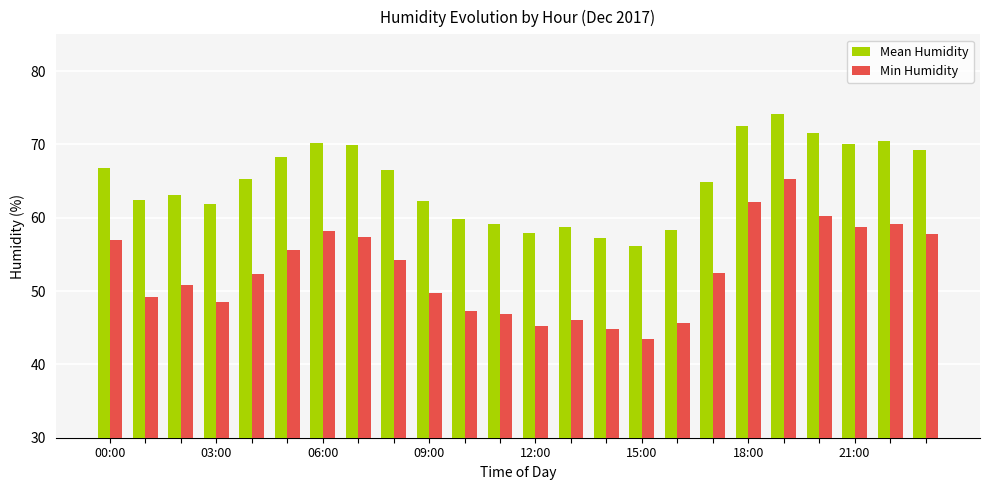

Which series has the largest range (max minus min)?

Min Humidity